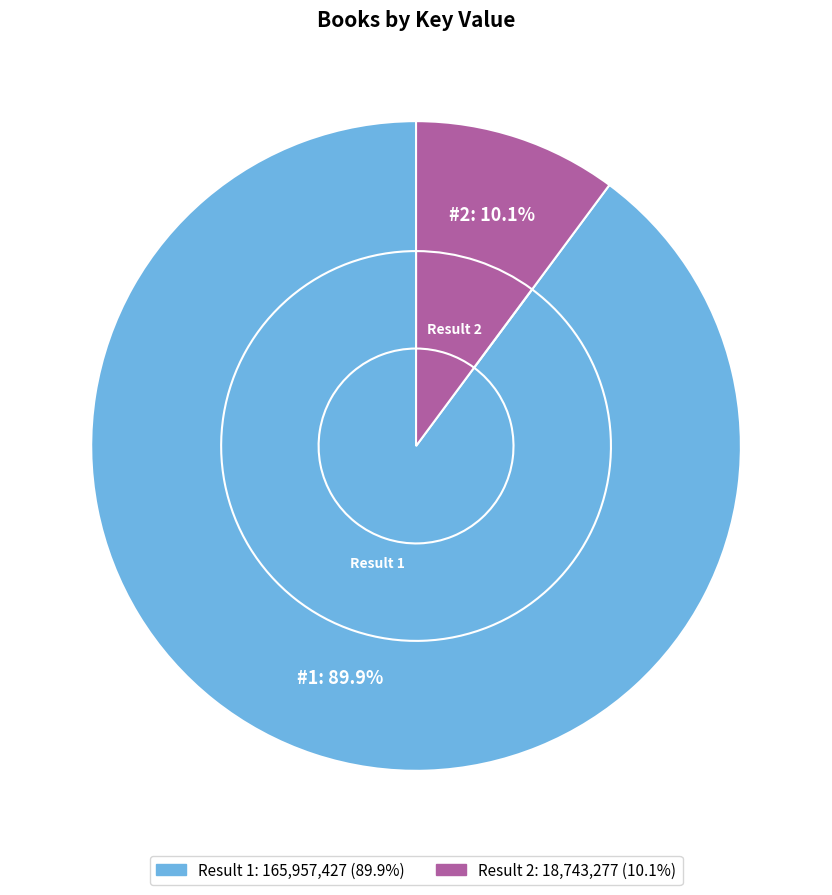

To the nearest percent, what portion does 2 represent?

10%